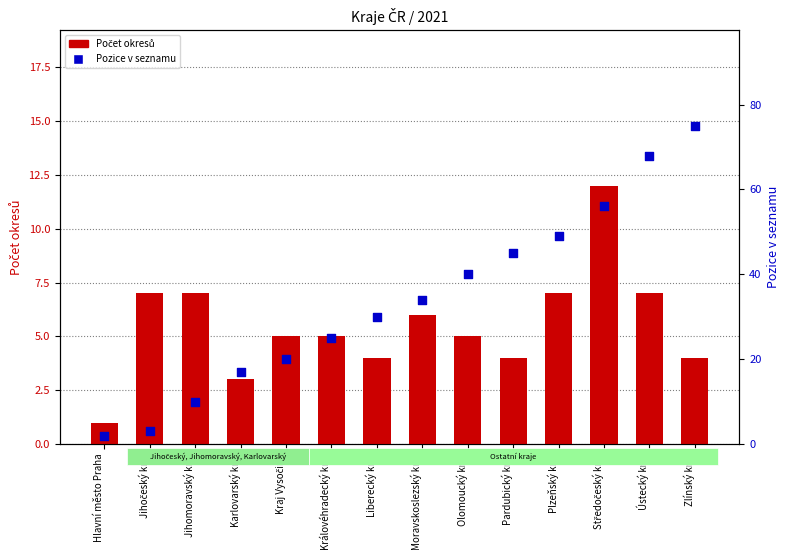

At how many categories does at least one series exceed 55?

3